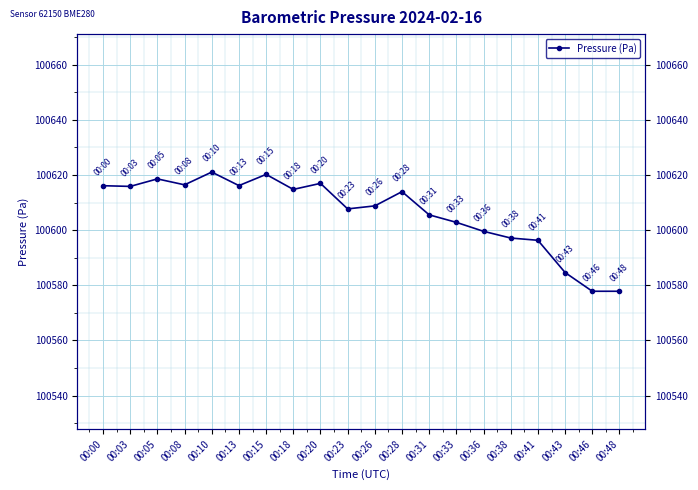

At which category does the chart reach its peak across all series?

00:10